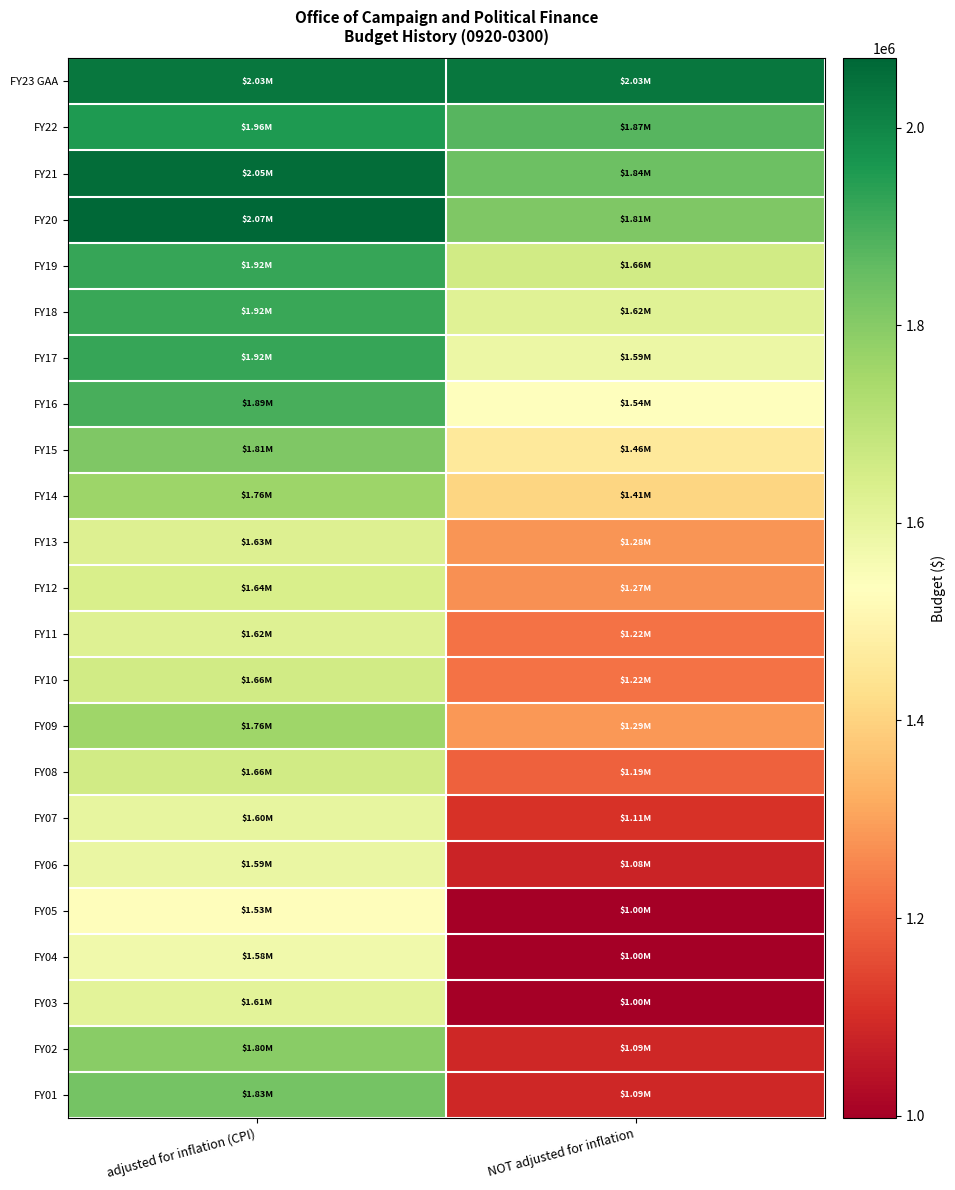

At which category does the chart reach its minimum across all series?

NOT adjusted for inflation